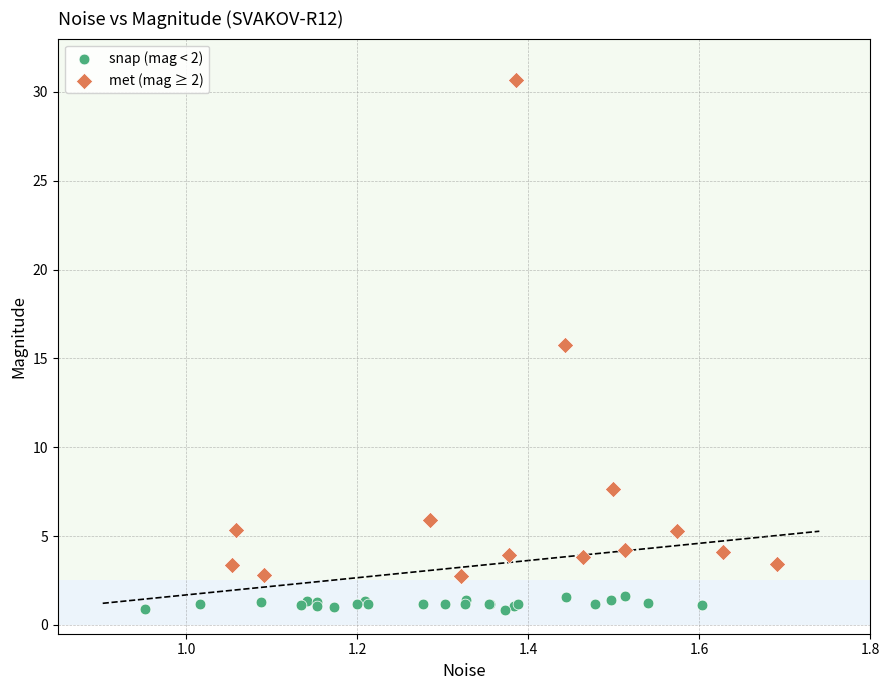

Which series reaches the minimum Y coordinate?

snap (mag < 2)